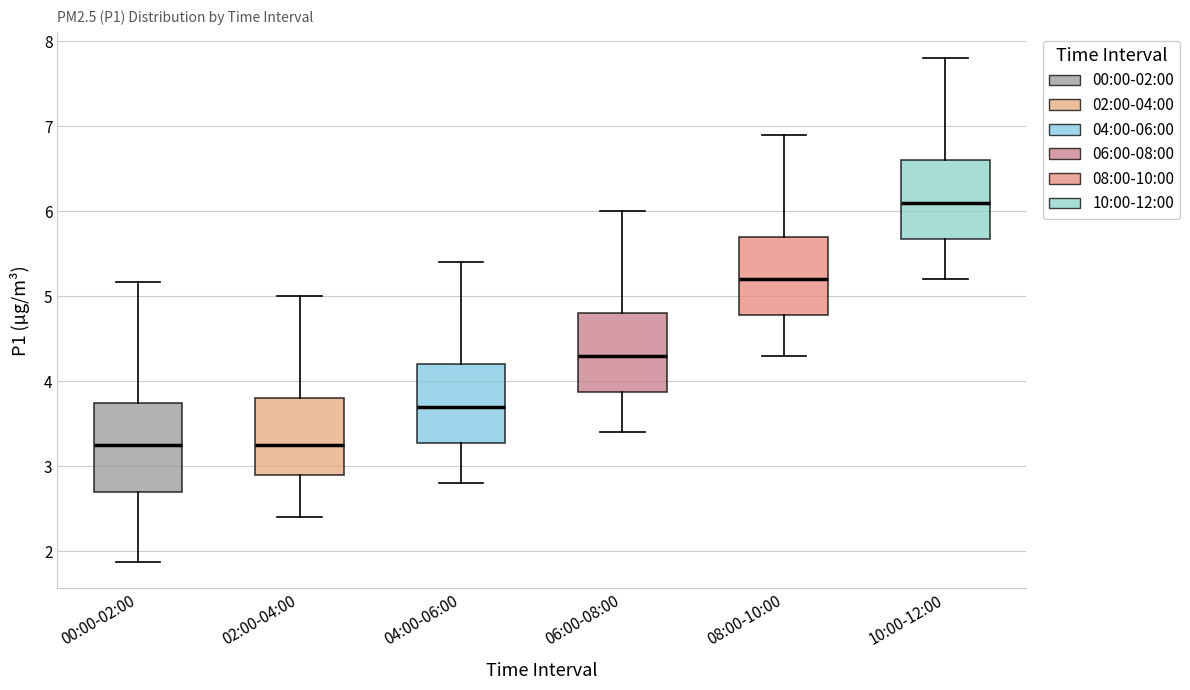

Reading left to right, read every box against the y-axis: the position of its median line, the range the box covers, and the ends of its whiskers. The values are not printed on the chart, so give them approximately, as read against the axis.

00:00-02:00: median 3.3, box 2.7 to 3.7, whiskers 1.9 to 5.2
02:00-04:00: median 3.3, box 2.9 to 3.8, whiskers 2.4 to 5.0
04:00-06:00: median 3.7, box 3.3 to 4.2, whiskers 2.8 to 5.4
06:00-08:00: median 4.3, box 3.9 to 4.8, whiskers 3.4 to 6.0
08:00-10:00: median 5.2, box 4.8 to 5.7, whiskers 4.3 to 6.9
10:00-12:00: median 6.1, box 5.7 to 6.6, whiskers 5.2 to 7.8